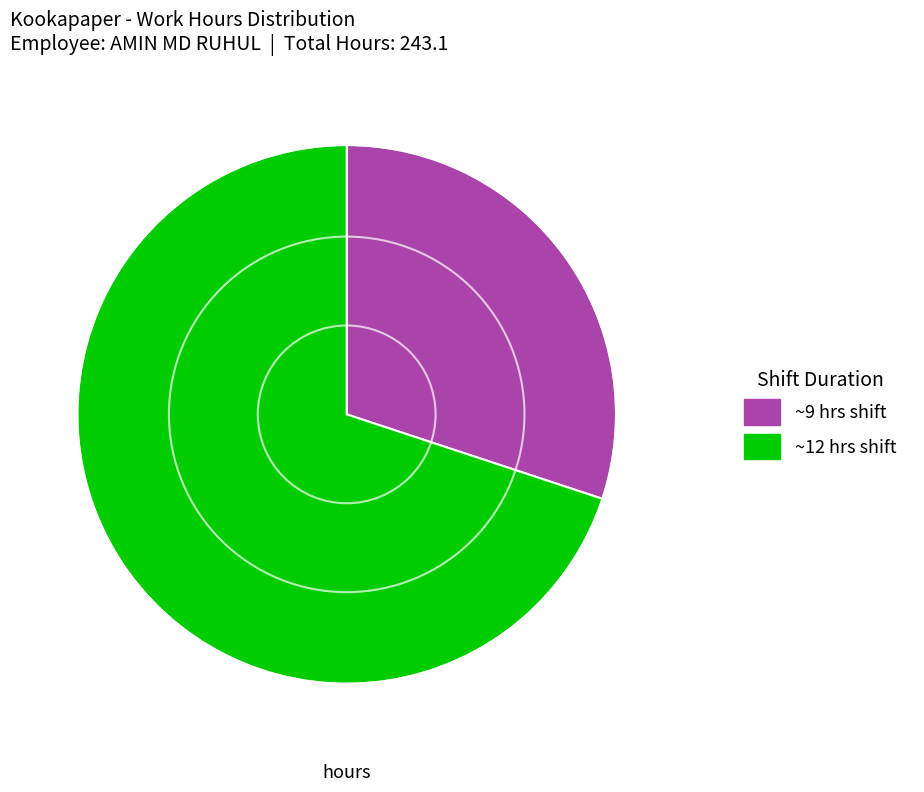

Is there a majority slice in this chart?

Yes